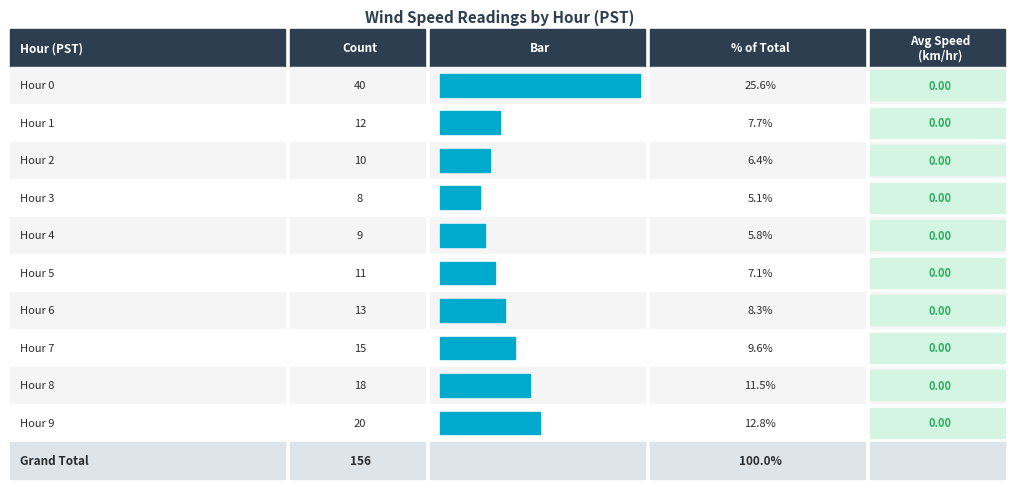

Which category has the lowest value in the Avg Wind Speed series?

Hour 0